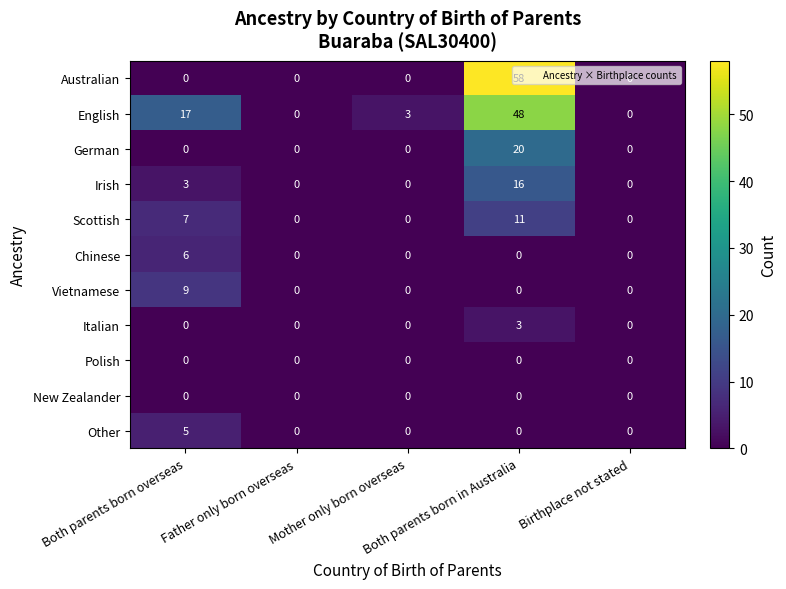

How many data points does each series have?

5